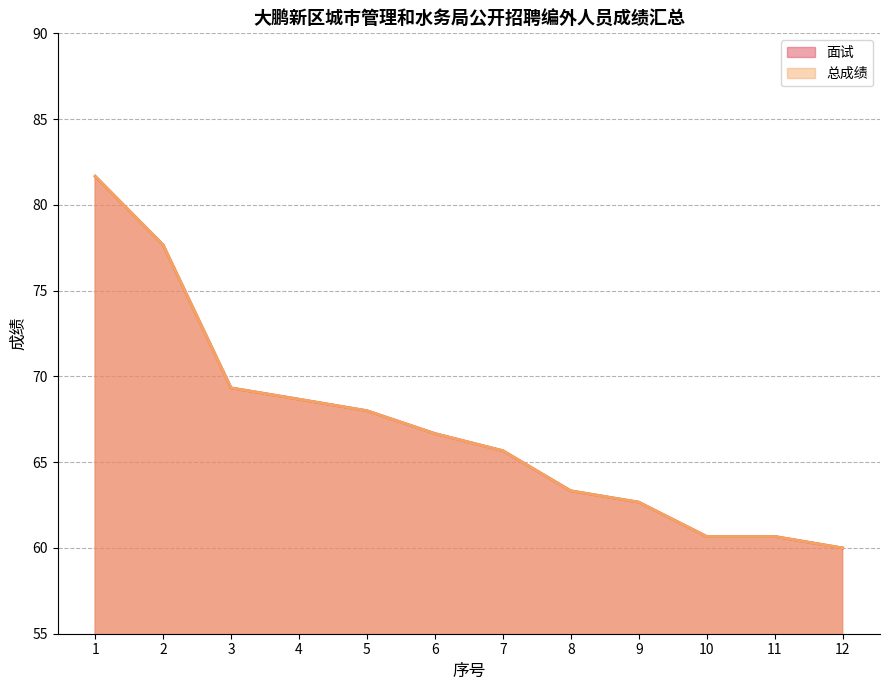

How many values in the 面试 series are below 66?

6